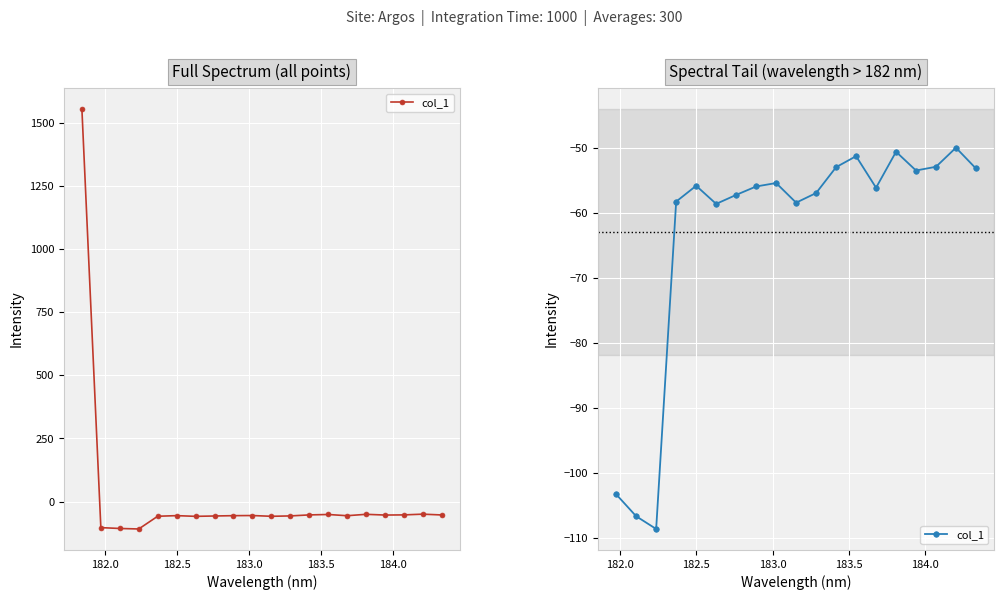

How many distinct data groups are displayed?

1